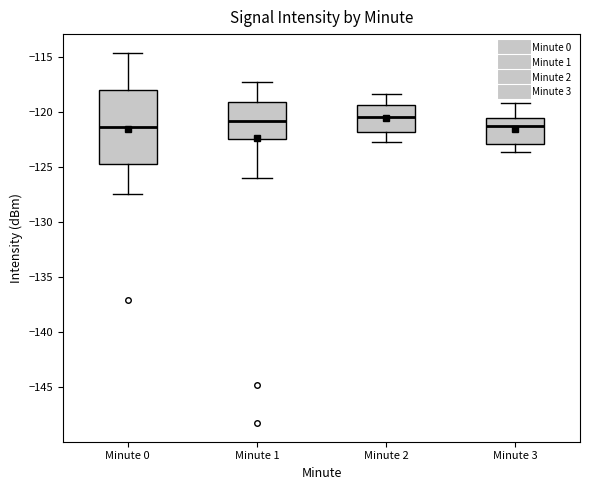

Where is the upper edge of the box for Minute 2 on the y-axis? The values are not printed on the chart, so give them approximately, as read against the axis.

-119.5